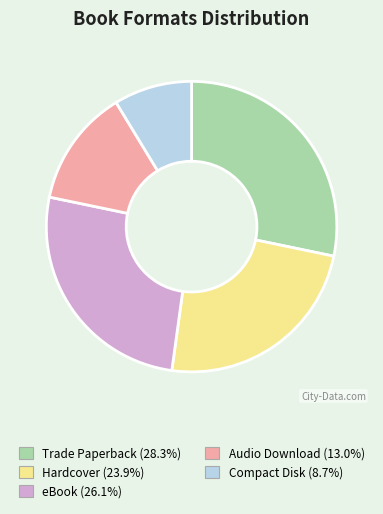

Which has a higher value, eBook or Audio Download?

eBook